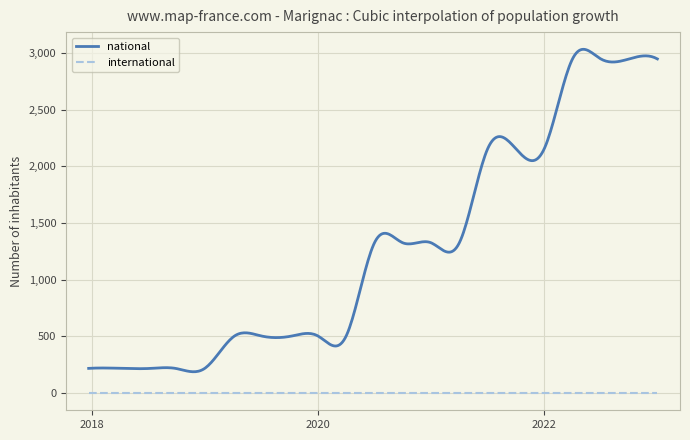

How many categories are shown in the chart?

400